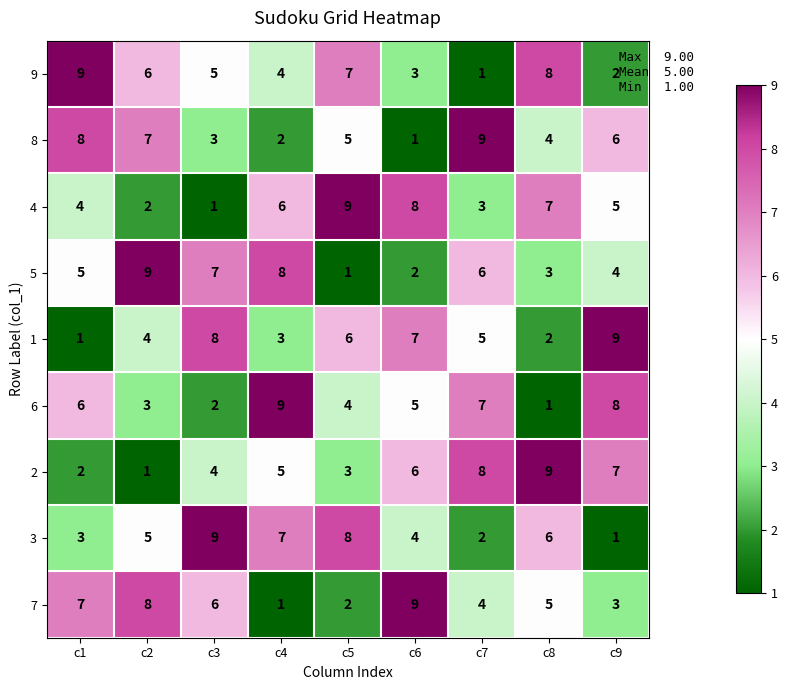

What is the difference between the maximum and second lowest values in the 6 series?

7